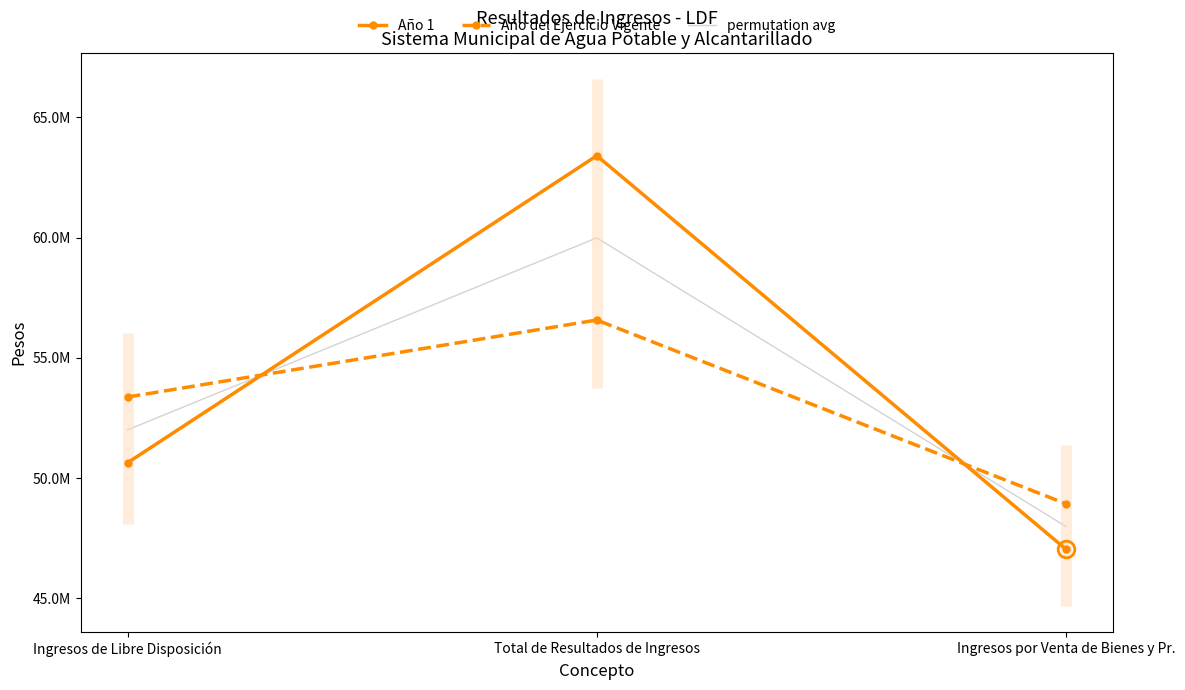

What is the difference between the Año del Ejercicio Vigente values at Ingresos por Venta de Bienes y Pr. and Total de Resultados de Ingresos?

7640668.0